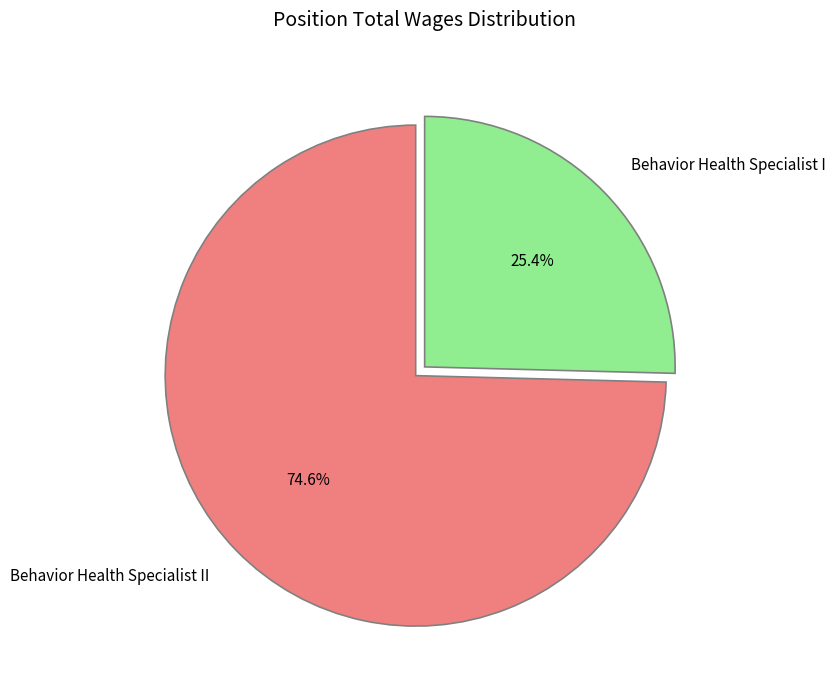

Which category has the smallest portion of the pie?

Behavior Health Specialist I